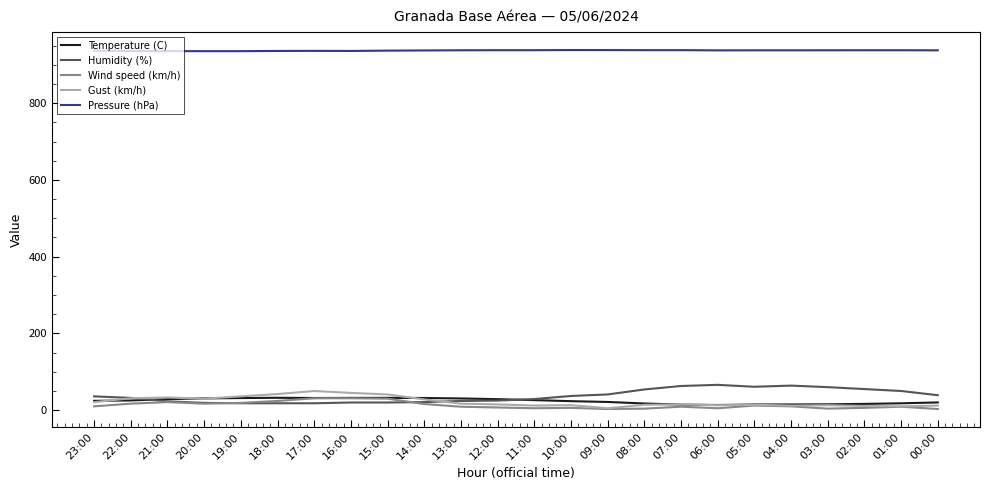

Which series has the largest total across all categories?

Pressure (hPa)